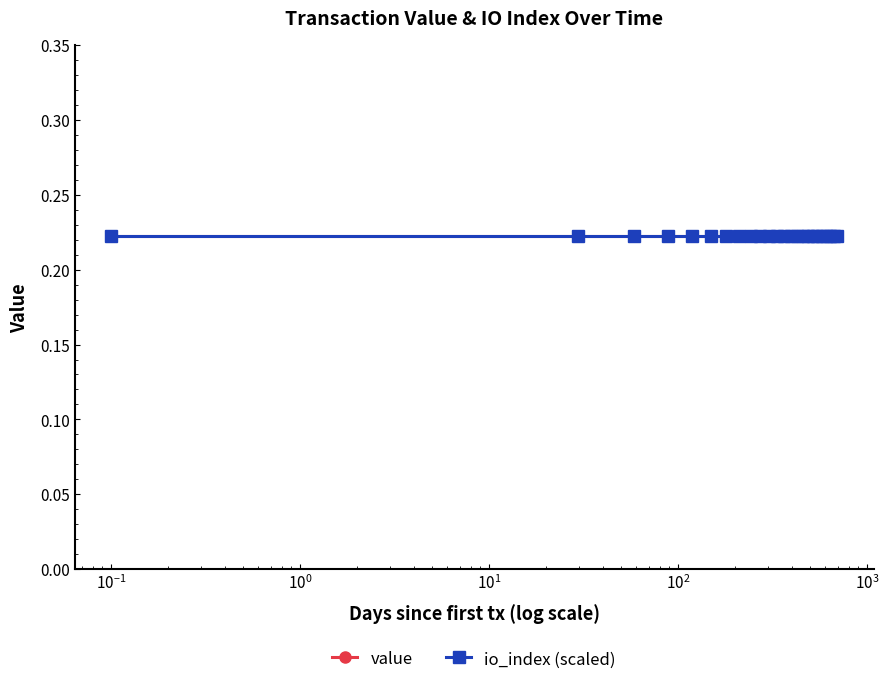

At how many categories does at least one series exceed 0?

24